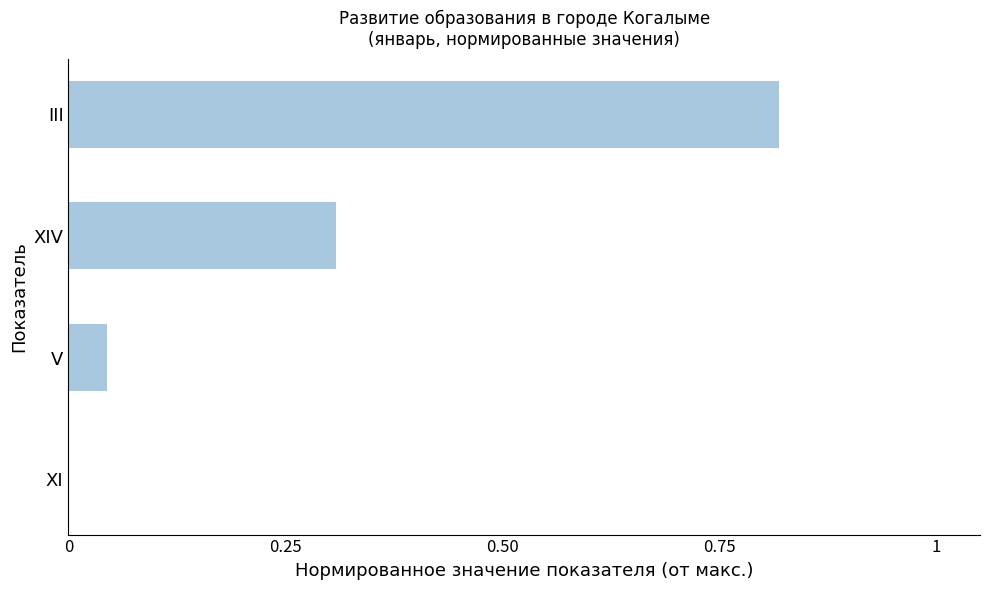

Which label corresponds to the largest value in the chart?

III